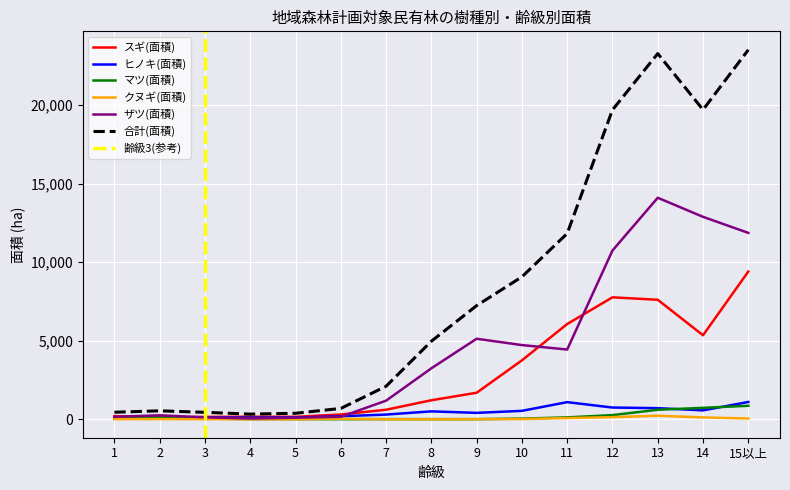

At 11, list the series in order from smallest to largest.

クヌギ(面積), マツ(面積), ヒノキ(面積), ザツ(面積), スギ(面積), 合計(面積)